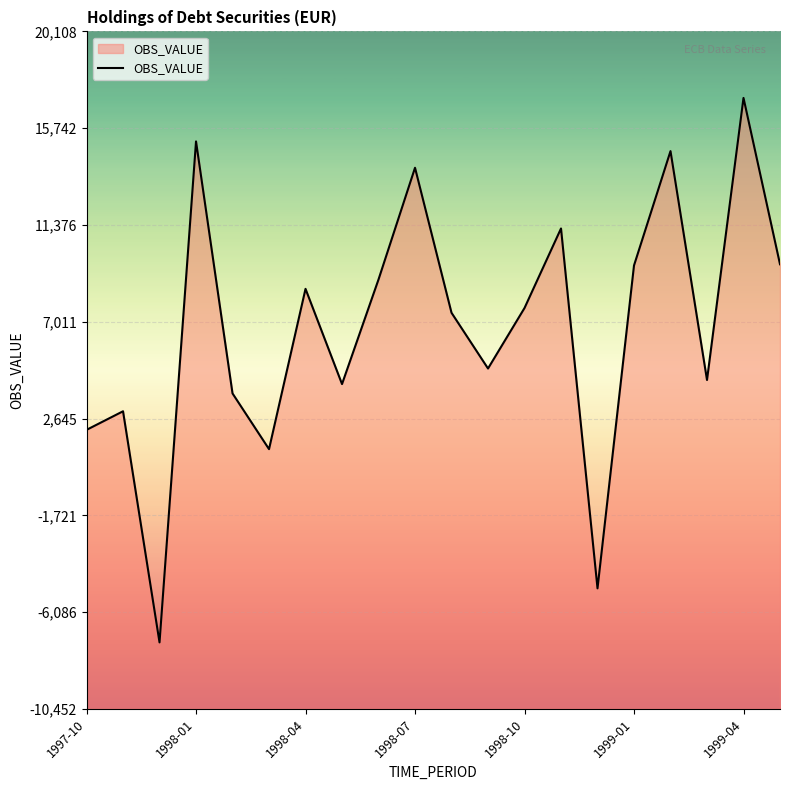

What is the maximum value shown in the chart?

17107.5